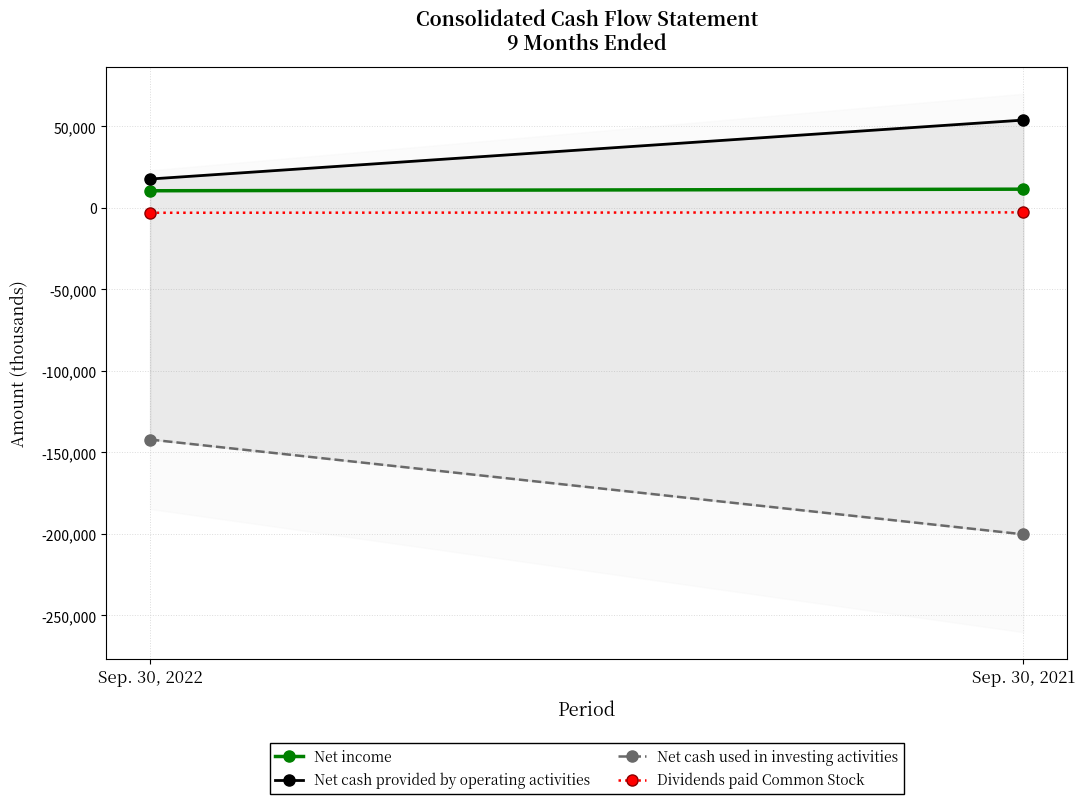

At which category is the sum across all series the highest?

Sep. 30, 2022